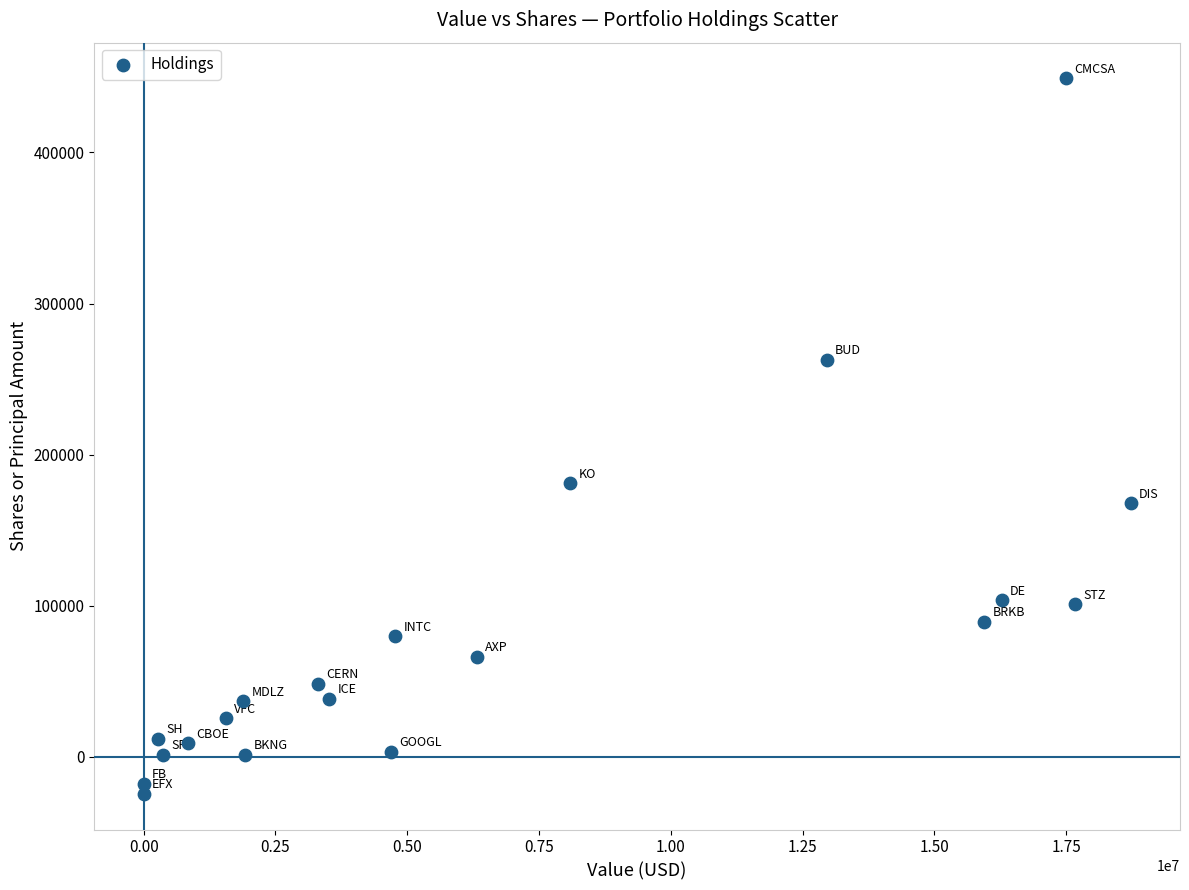

What is the range of Y values (max minus min)?

473405